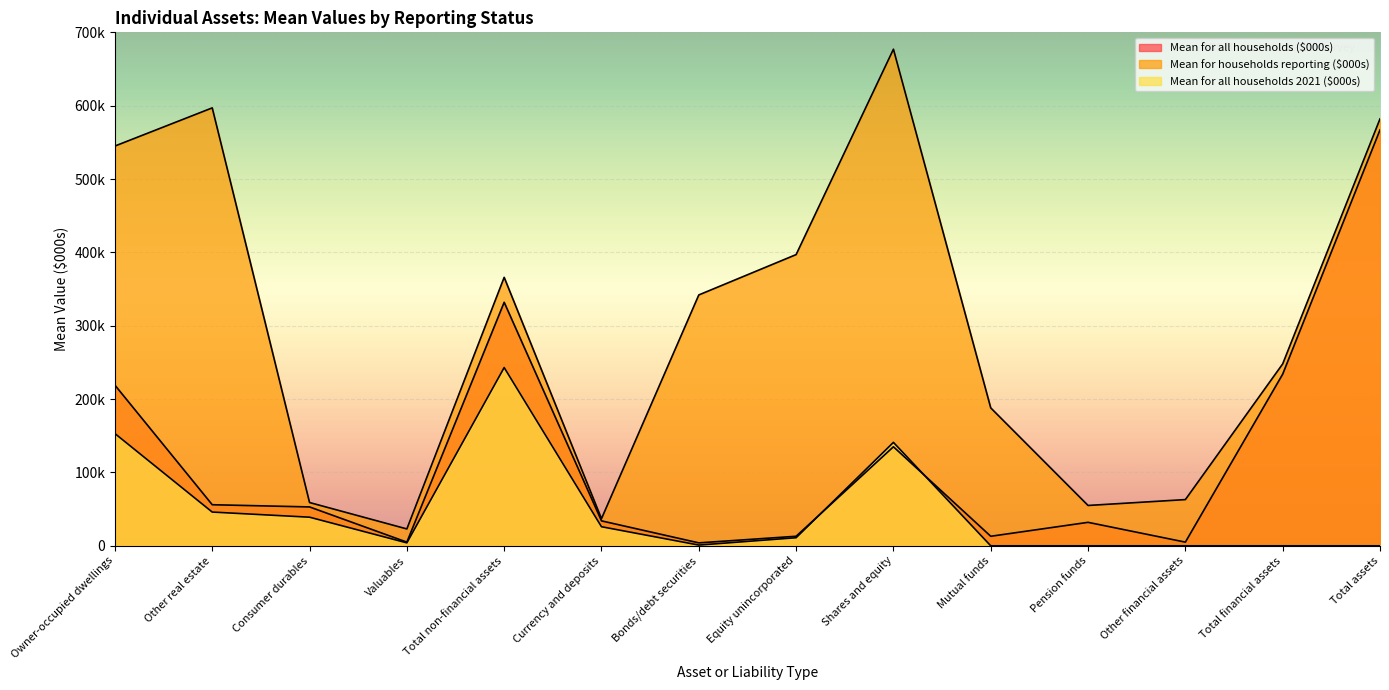

Which series has the largest range (max minus min)?

Mean for households reporting ($000s)